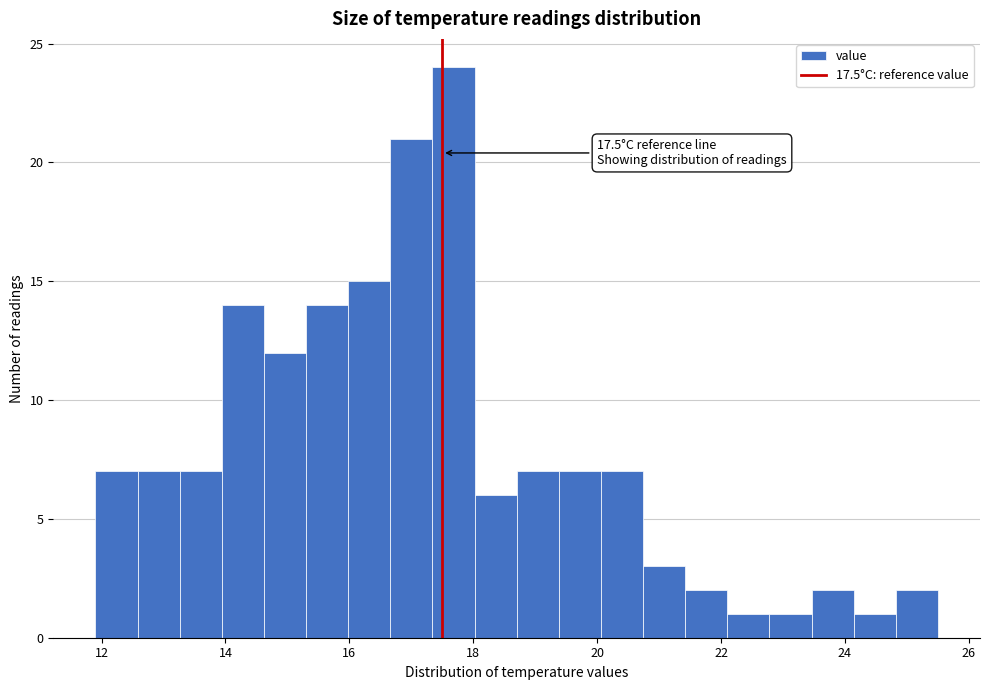

Around what value on the x-axis is the tallest bar? Give the approximate position of its centre, as read against the axis.

17.6